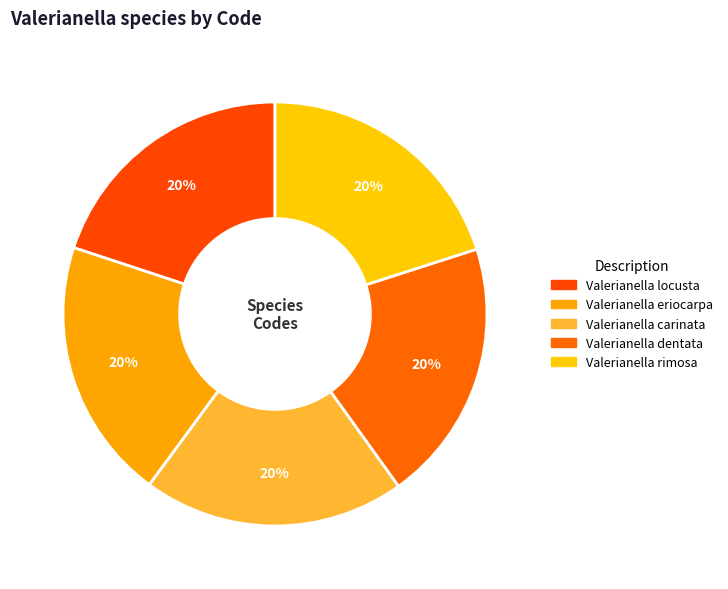

Rank the categories by value from lowest to highest.

Valerianella locusta, Valerianella eriocarpa, Valerianella carinata, Valerianella dentata, Valerianella rimosa